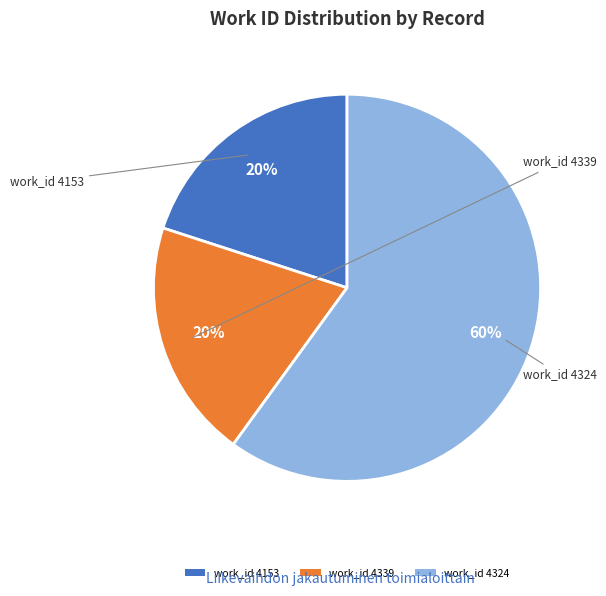

To the nearest percent, what is the average slice percentage?

33%